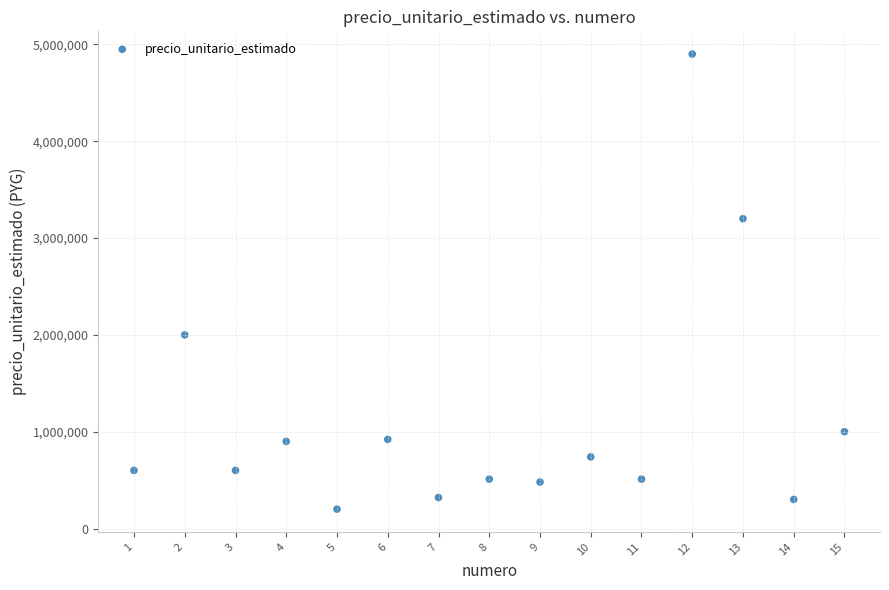

What Y value in the scatter plot is closest to 2550000?

2000000